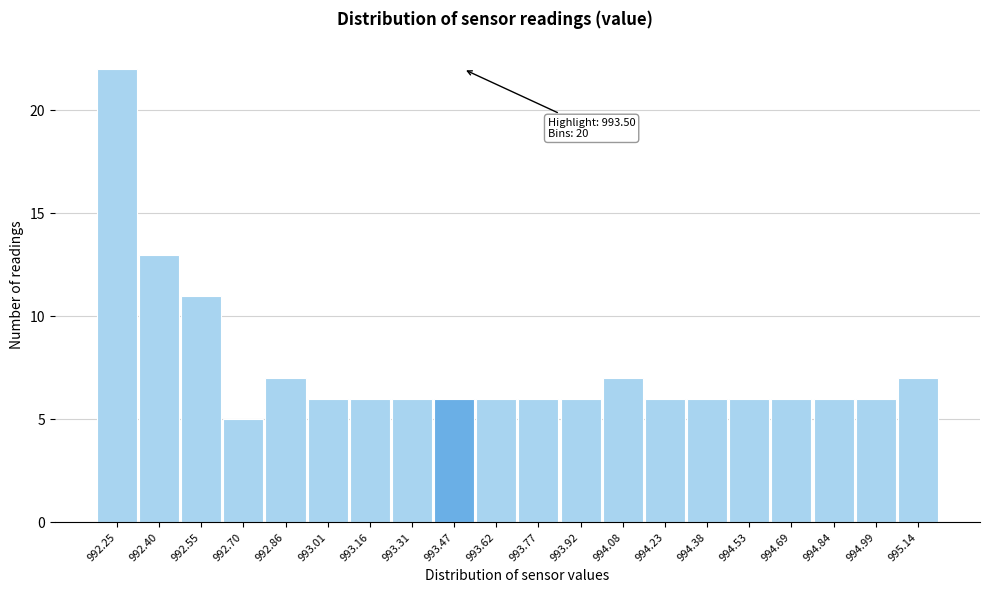

Over which range of the x-axis is the bar tallest?

992.18 to 992.32